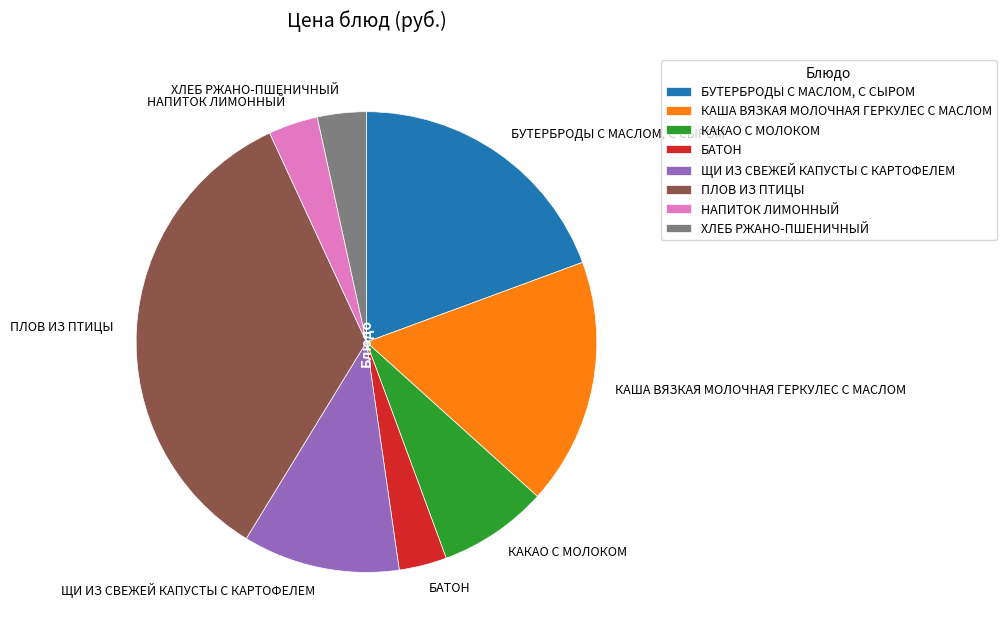

Is it true that БУТЕРБРОДЫ С МАСЛОМ, С СЫРОМ is 25% of the pie?

False